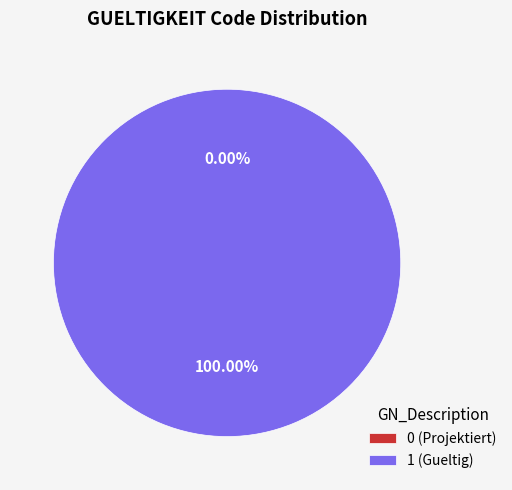

Is it true that 1 (Gueltig) is 100% of the pie?

True